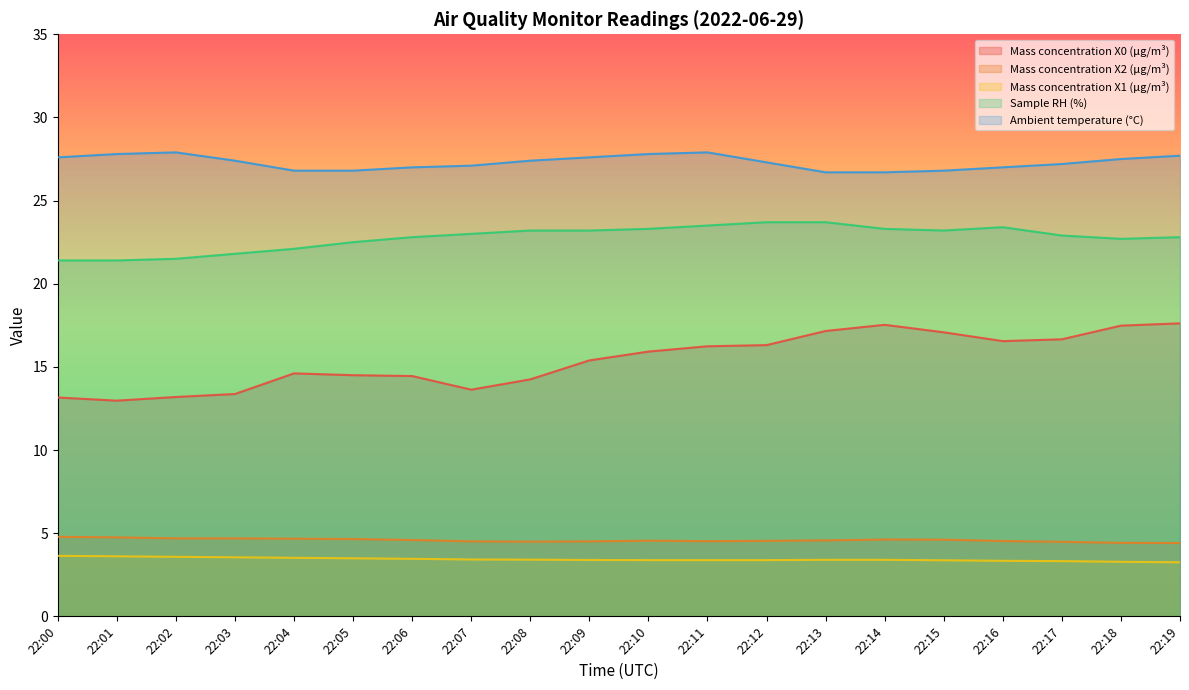

True or false: Mass concentration X1 (μg/m³) and Mass concentration X0 (μg/m³) cross at least once.

False